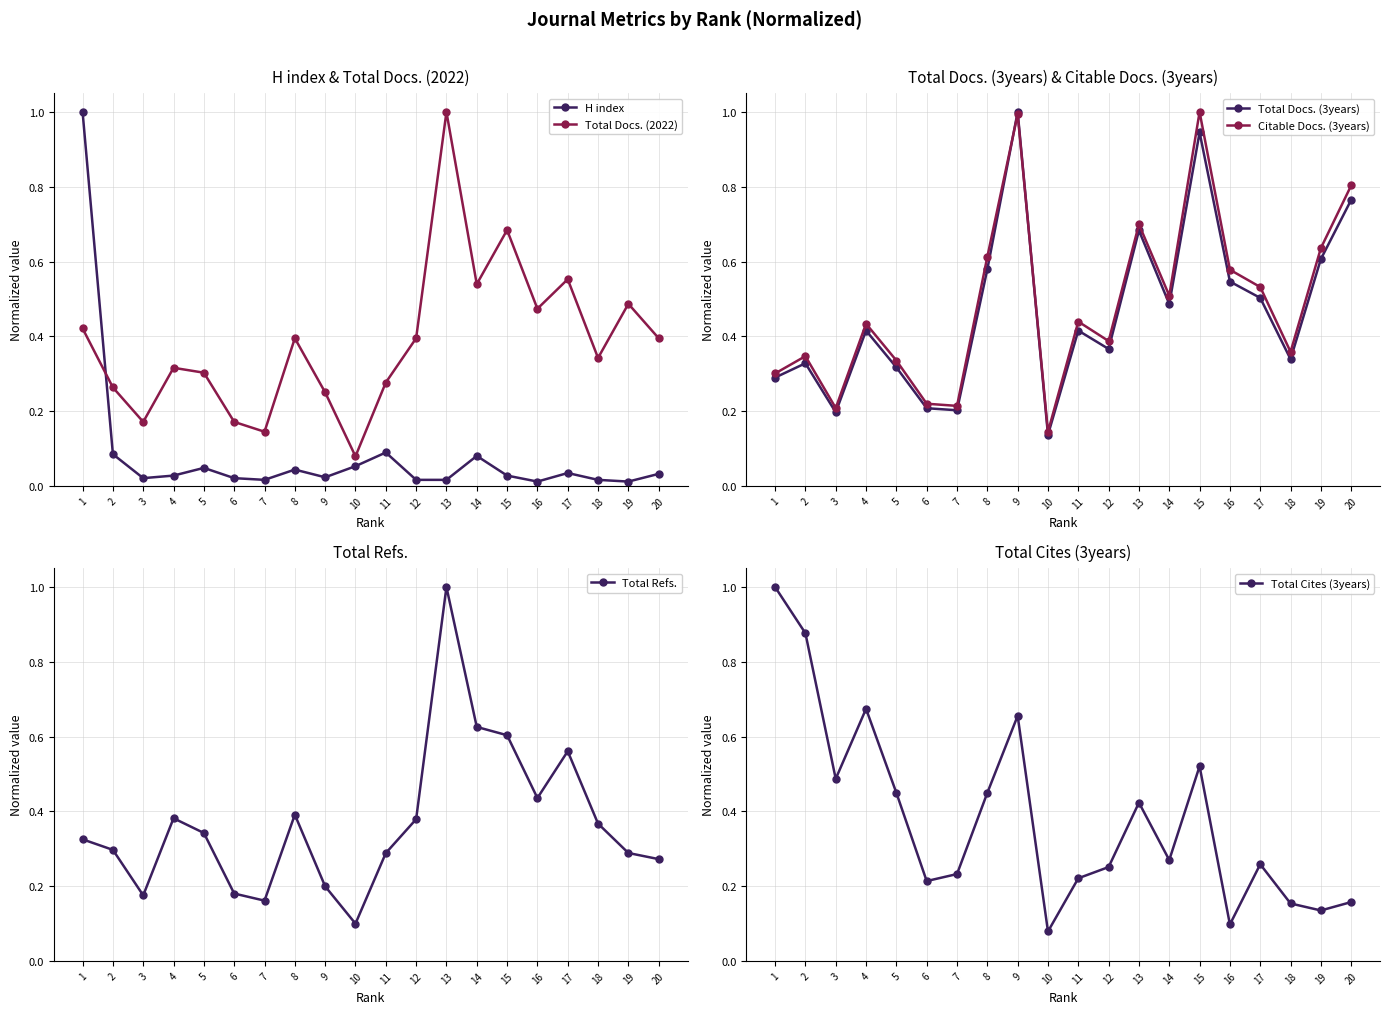

At 19, list the series in order from largest to smallest.

Citable Docs. (3years), Total Docs. (3years), Total Docs. (2022), Total Refs., Total Cites (3years), H index